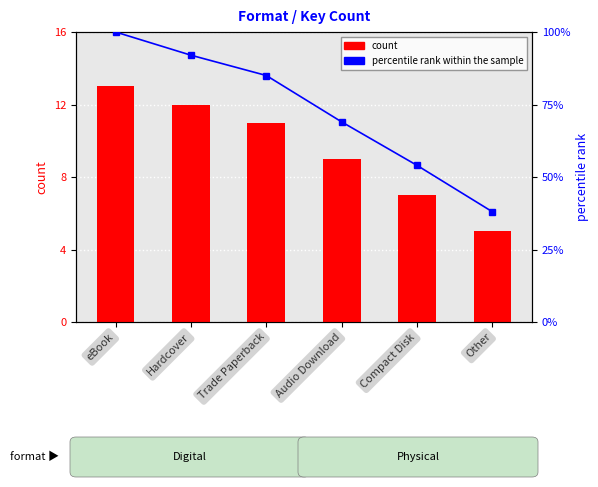

Count the number of categories in the chart.

6